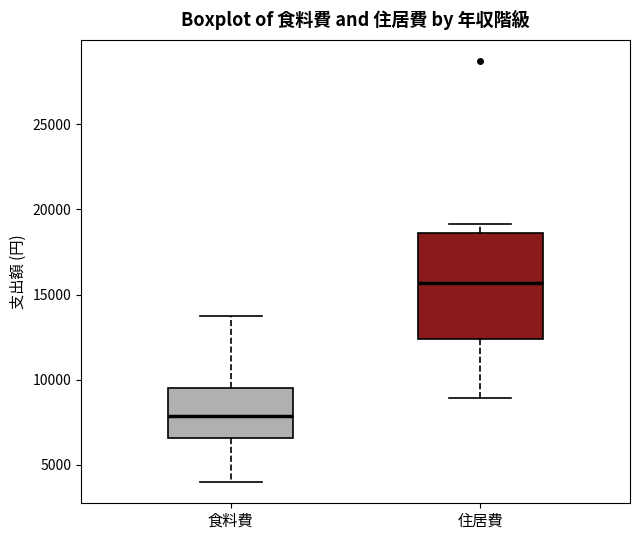

Reading left to right, transcribe this box plot: for each box, give where its median line is, the range the box spans, and where its two whiskers end, as read against the y-axis. The values are not printed on the chart, so give them approximately, as read against the axis.

食料費: median 8000, box 6500 to 9500, whiskers 4000 to 13500
住居費: median 15500, box 12500 to 18500, whiskers 9000 to 19000